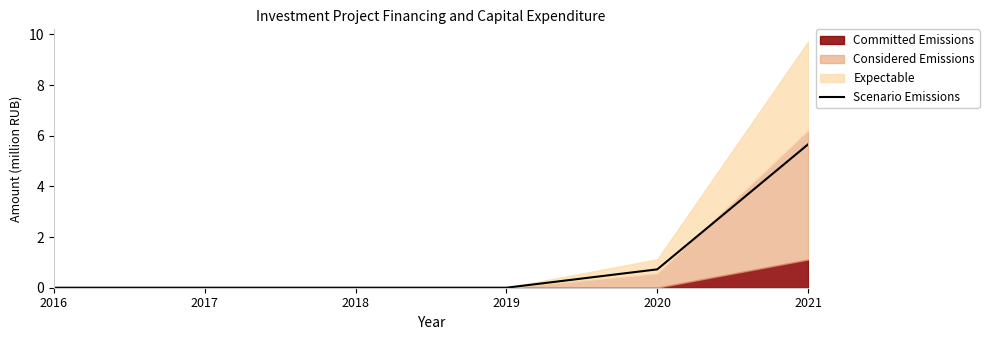

How many values exceed 0?

2